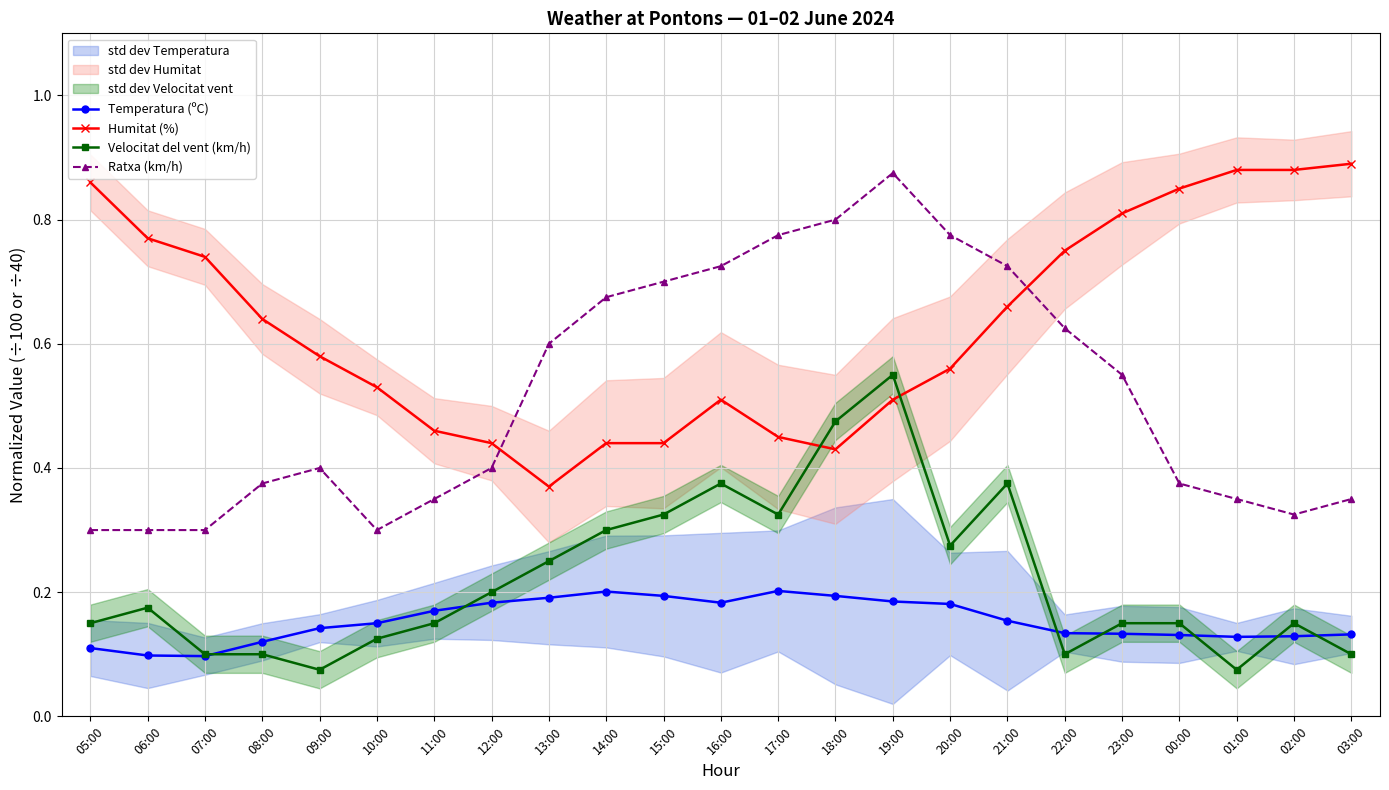

What is the average value of the Temperatura (ºC) series?

0.2